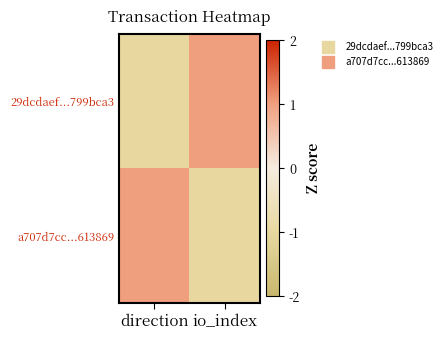

What is the maximum value shown in the chart?

1